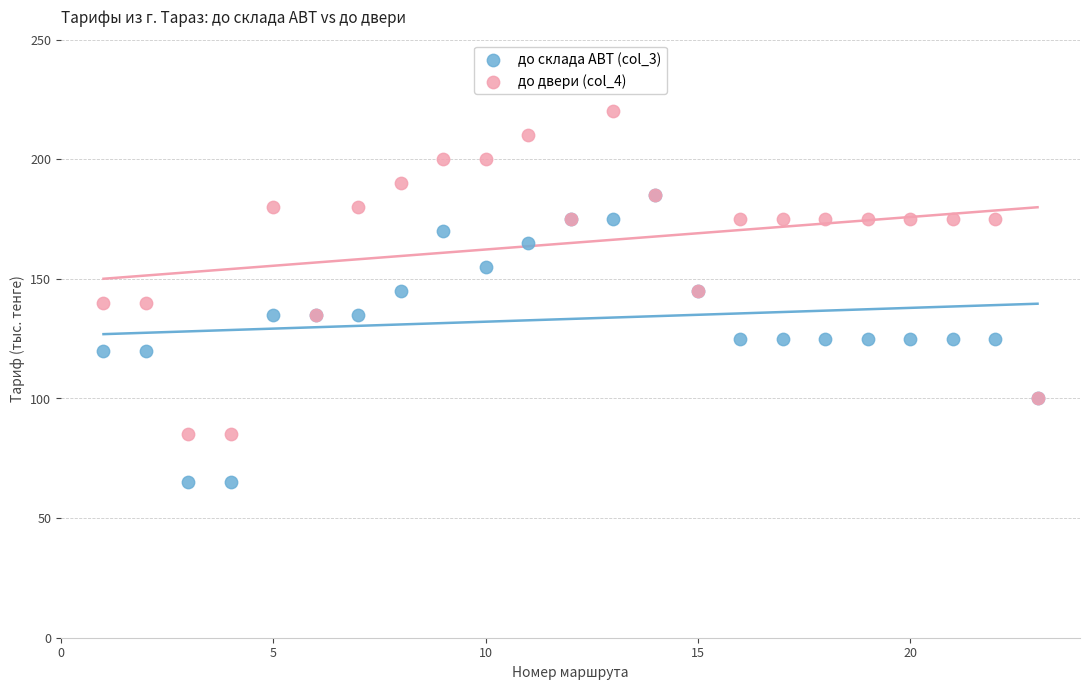

What are all the series names shown in the legend?

до склада ABT (col_3), до двери (col_4)